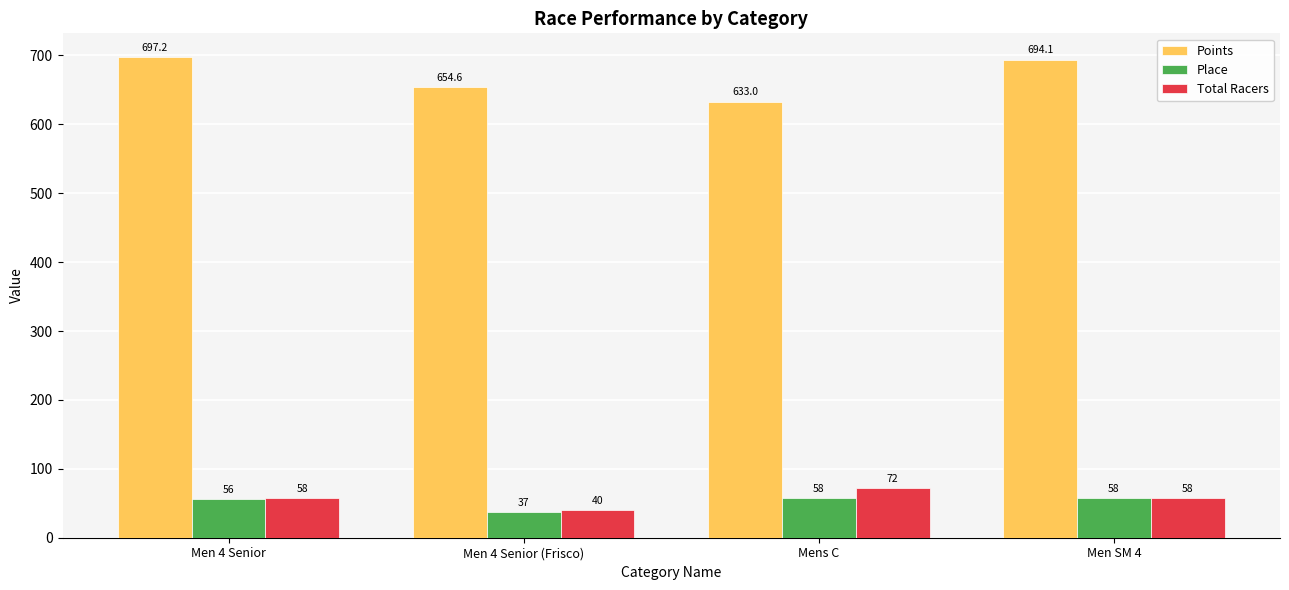

Reading left to right, list all the values displayed in this chart.

Points: Men 4 Senior=697.2	Men 4 Senior (Frisco)=654.6	Mens C=633.0	Men SM 4=694.1
Place: Men 4 Senior=56.0	Men 4 Senior (Frisco)=37.0	Mens C=58.0	Men SM 4=58.0
Total Racers: Men 4 Senior=58.0	Men 4 Senior (Frisco)=40.0	Mens C=72.0	Men SM 4=58.0